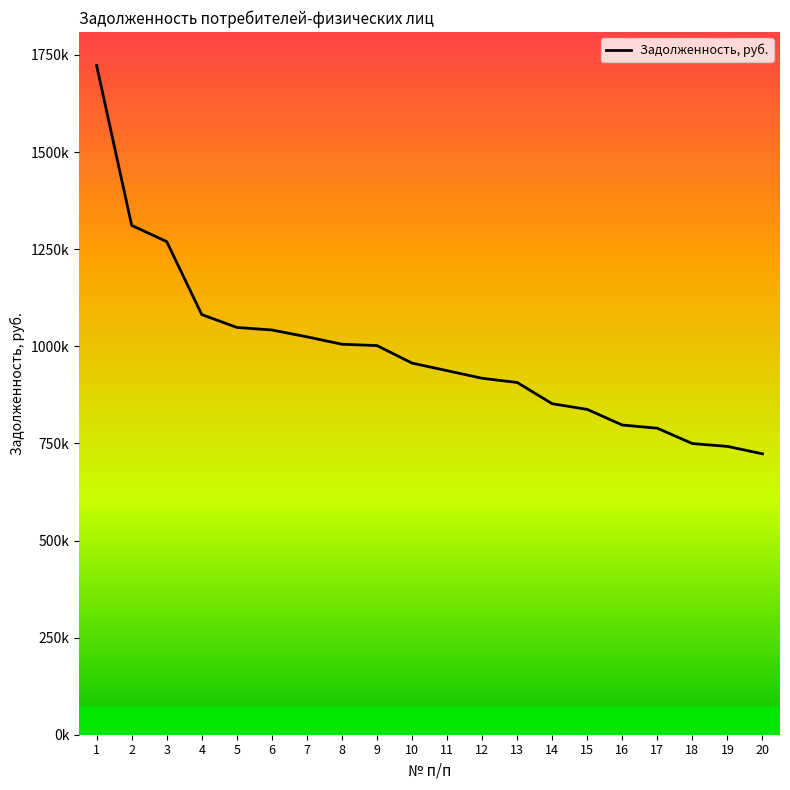

Is this an area chart (filled region under the line)?

No